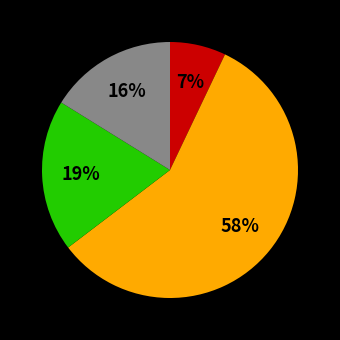

Does any single category account for the majority?

Yes